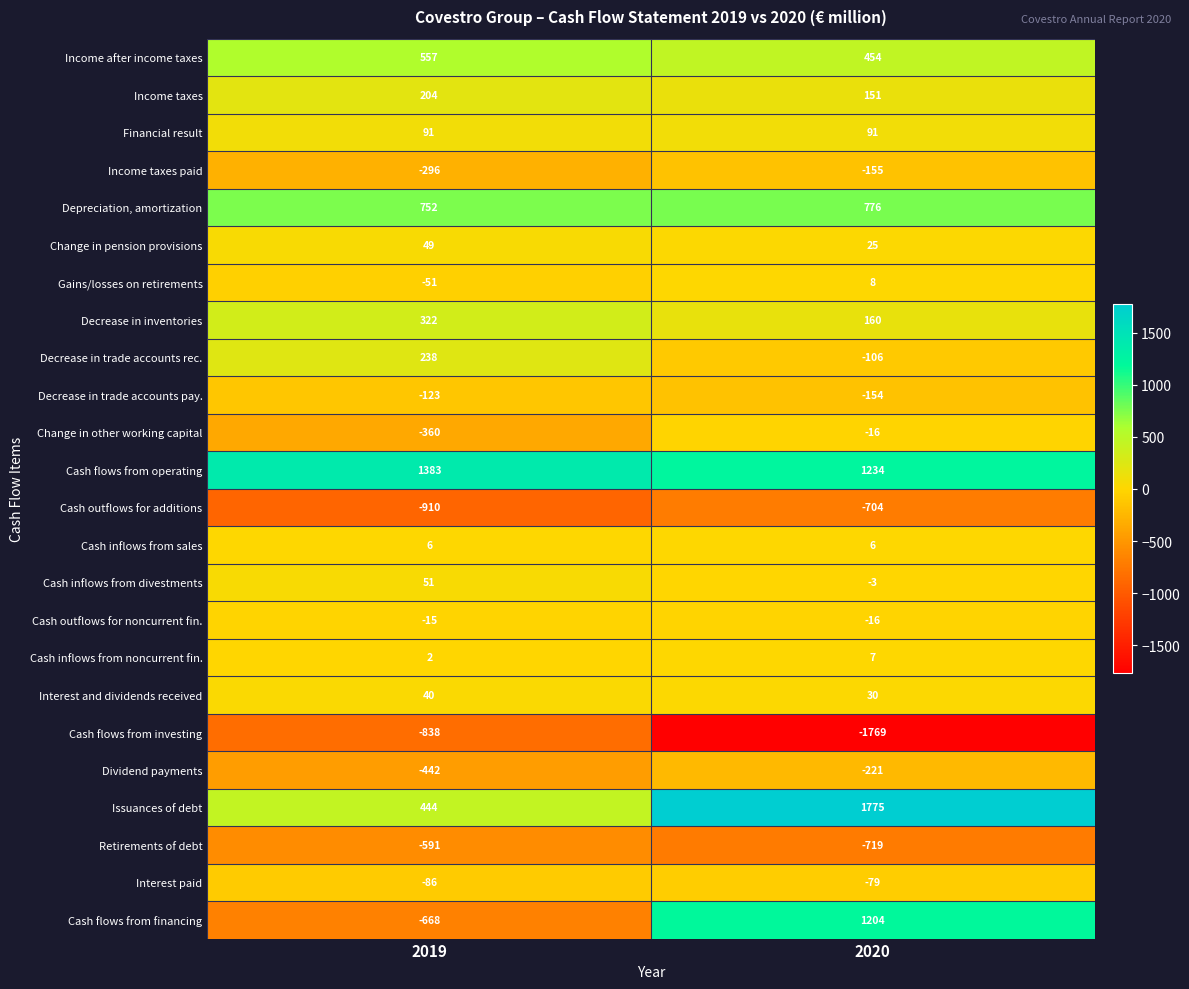

What is the sum of all Dividend payments values?

-663